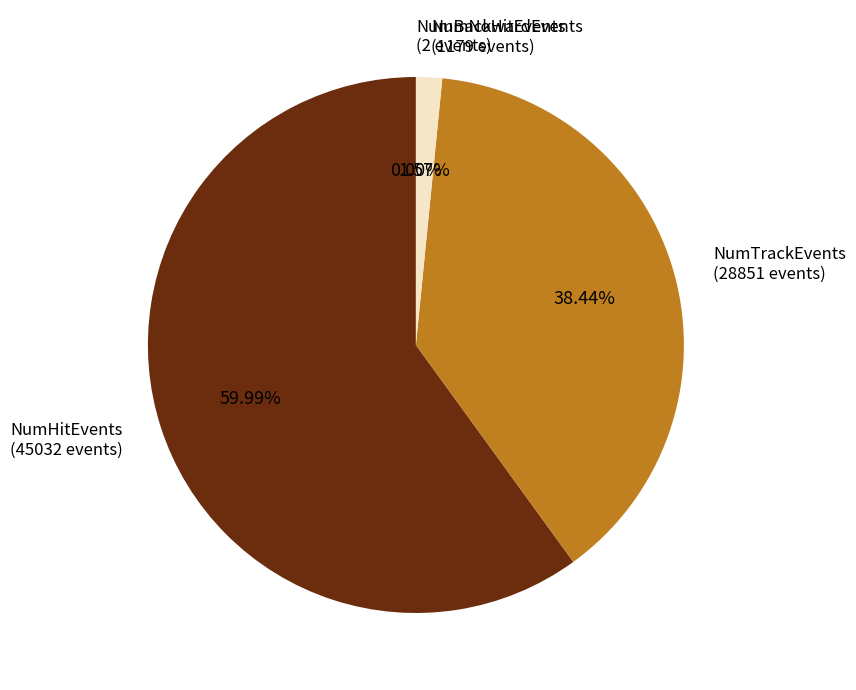

What is the ratio of the value at NumTrackEvents (28851 events) to the value at NumHitEvents (45032 events)?

0.6